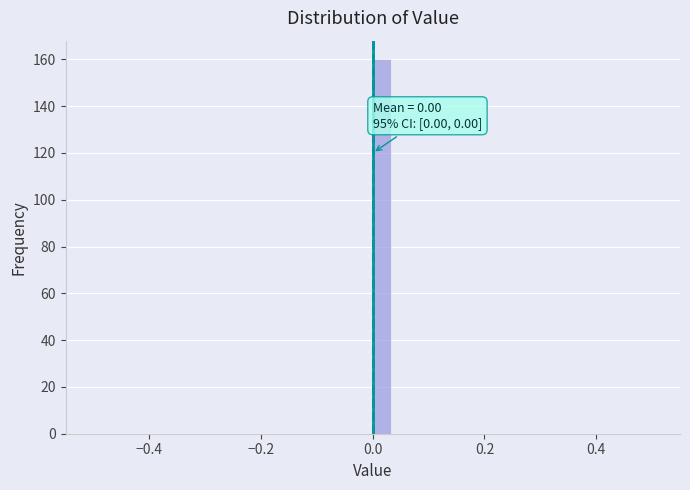

Around what value on the x-axis is the tallest bar? Give the approximate position of its centre, as read against the axis.

0.02